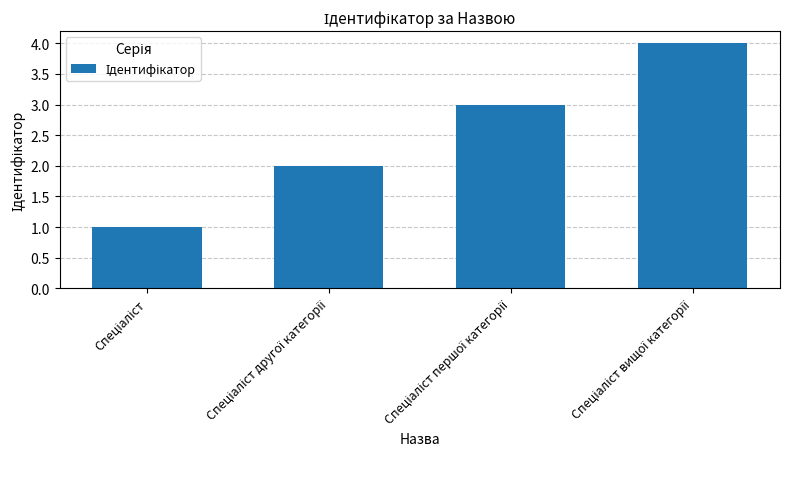

What is the difference between the maximum and minimum values?

3